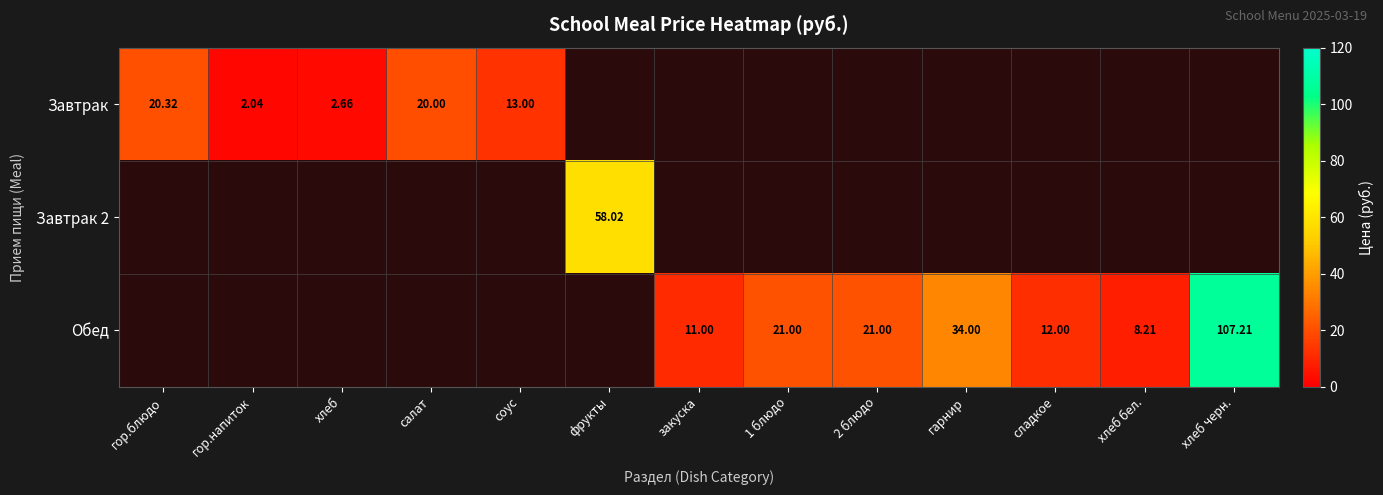

The Завтрак 2 series shows 12.2 at фрукты. True or false?

False